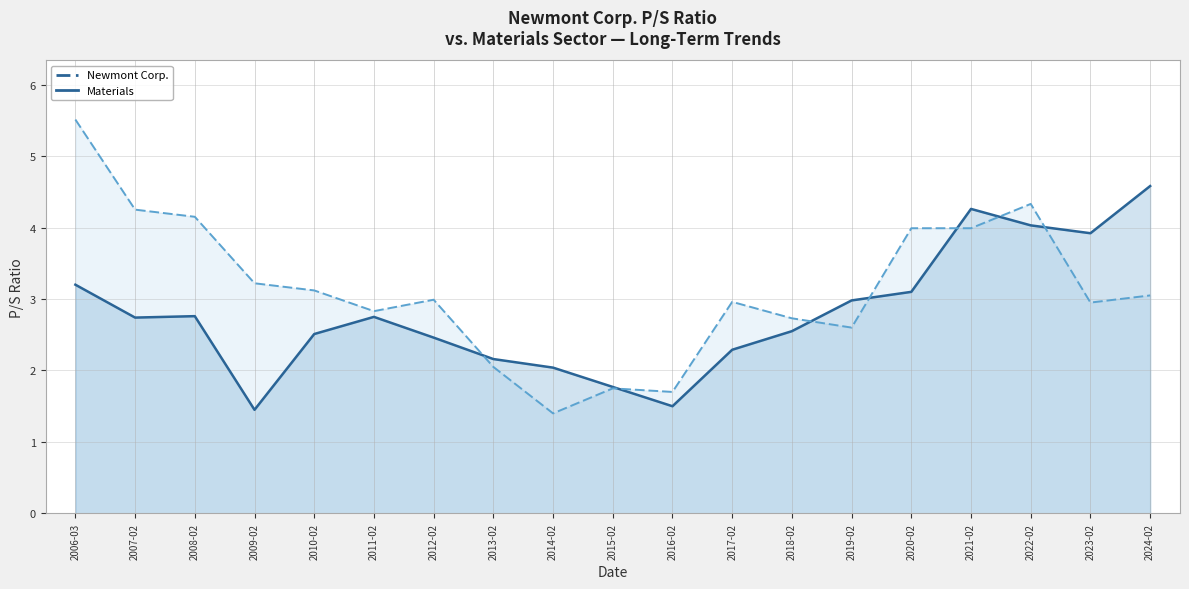

At how many categories does at least one series exceed 4?

6